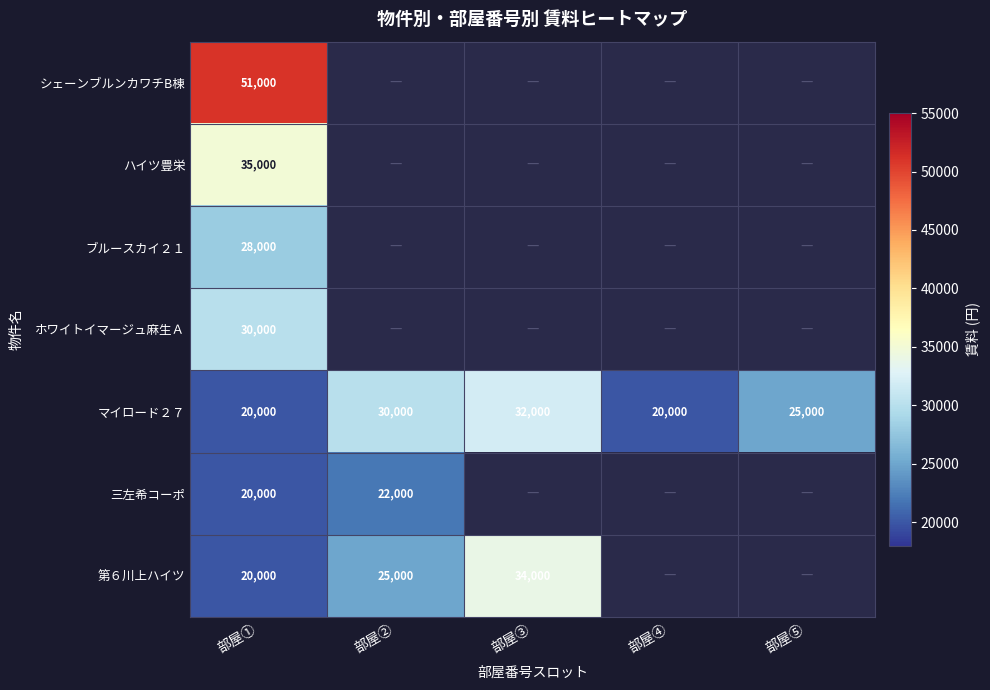

At how many categories does at least one series exceed 25272?

3